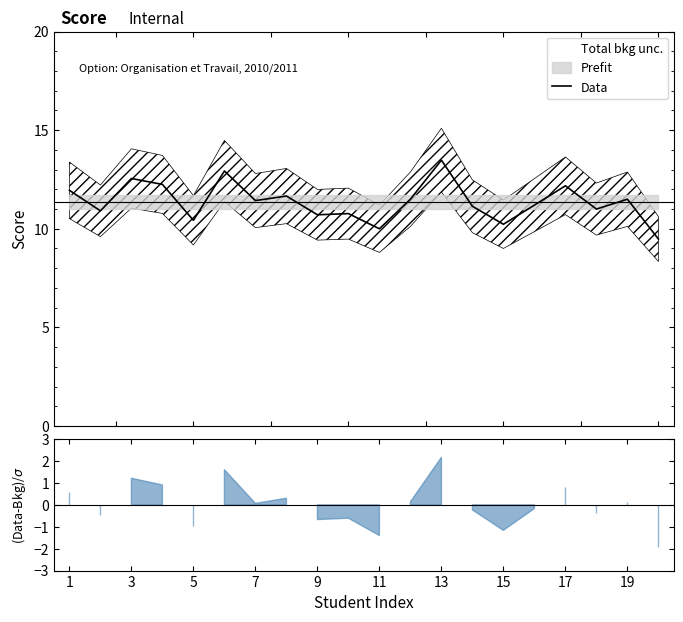

How many points are higher than both their immediate neighbors (excluding endpoints)?

7